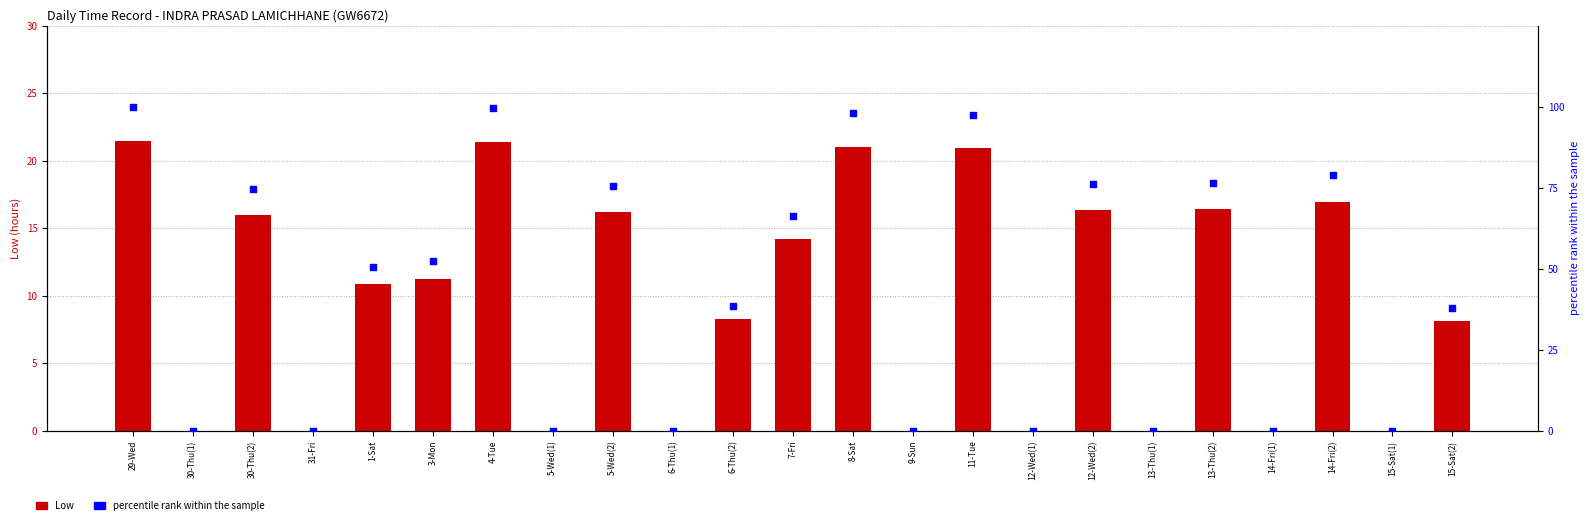

Is the value of percentile rank within the sample at 6-Thu(1) greater than the value of Low at 6-Thu(1)?

No